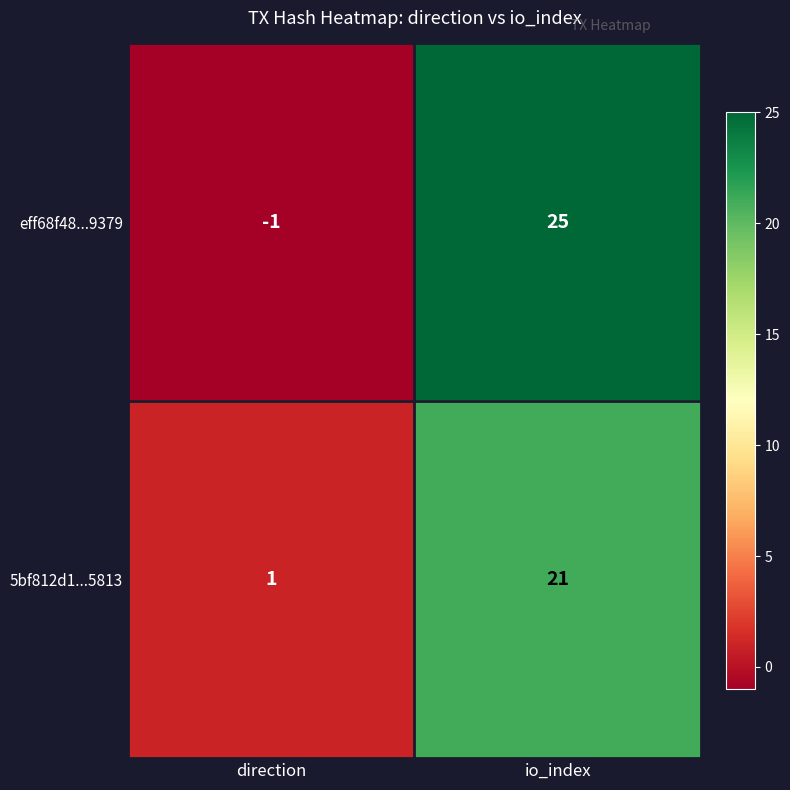

Reading right to left, extract all data points from this chart.

eff68f48...9379: io_index=25	direction=-1
5bf812d1...5813: io_index=21	direction=1